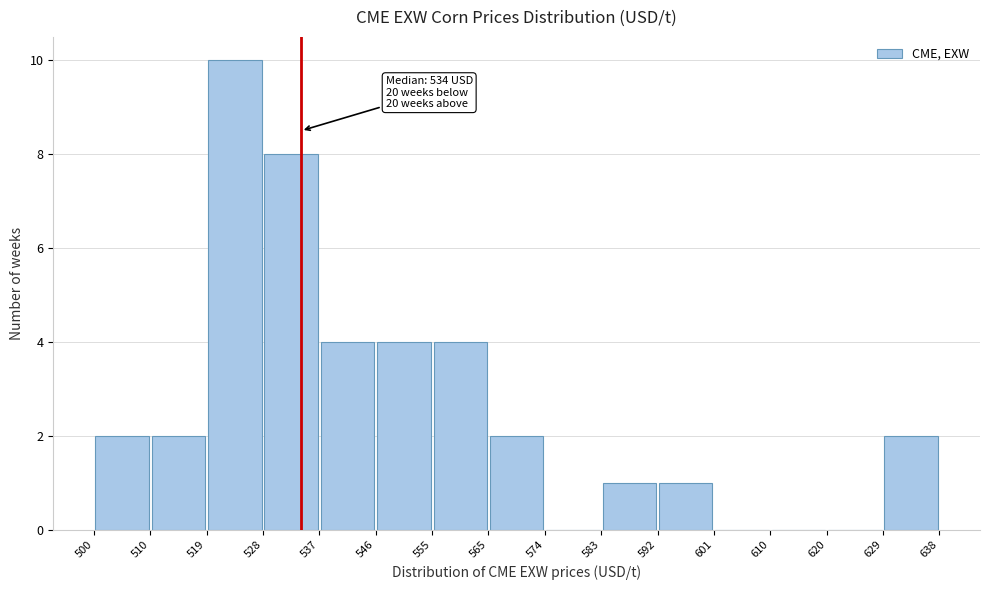

Which range on the x-axis has the tallest bar?

519 to 528